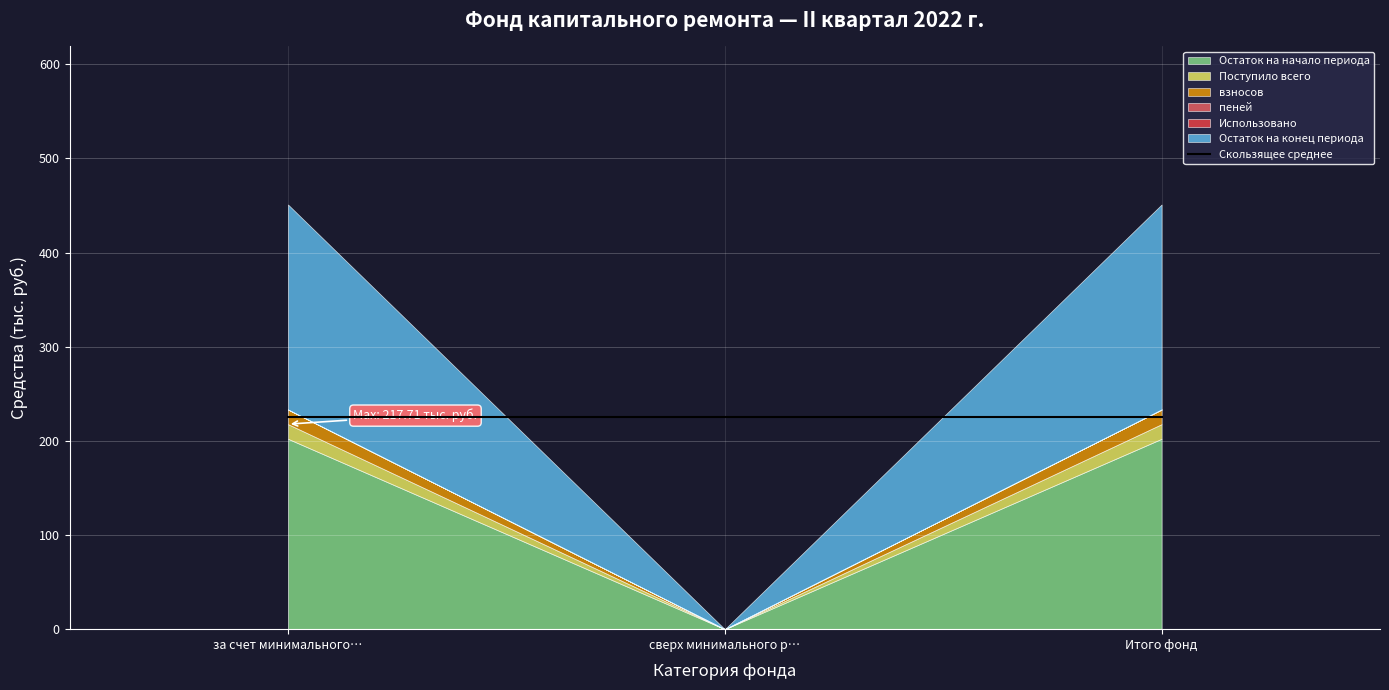

What position from the right is сверх минимального размера взноса?

2